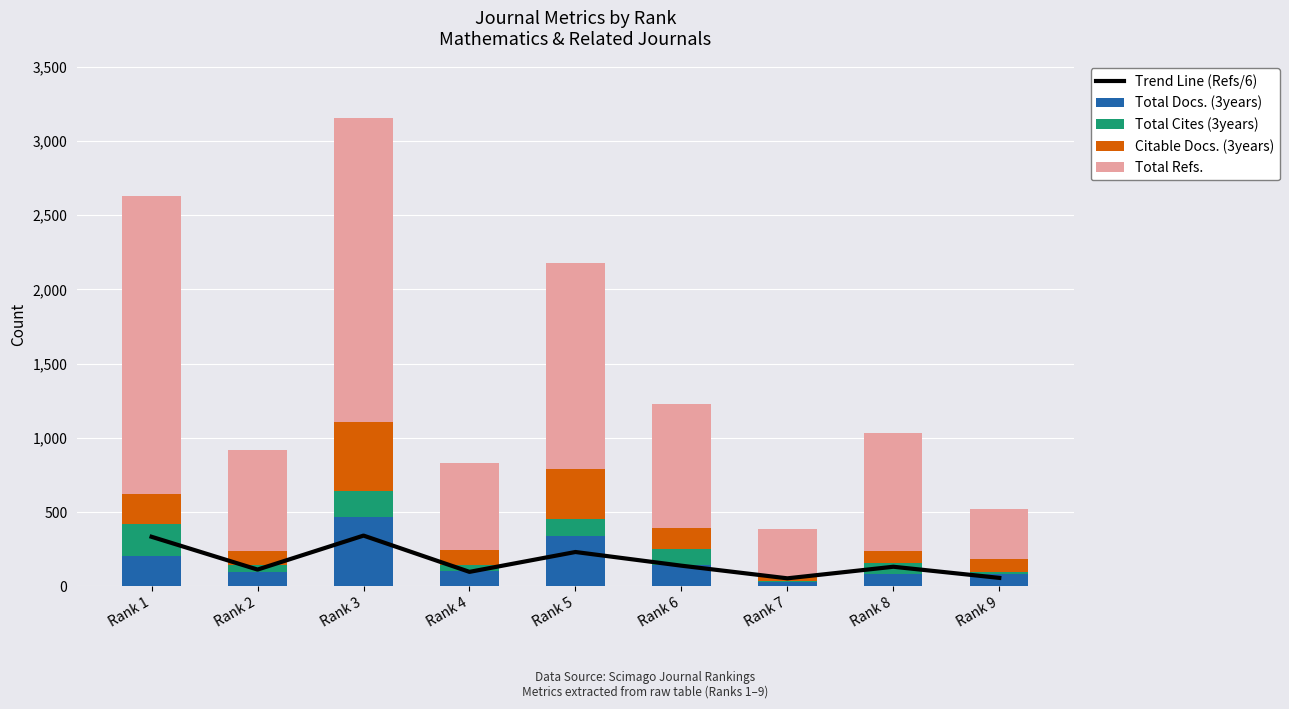

Which series has the largest range (max minus min)?

Total Refs.